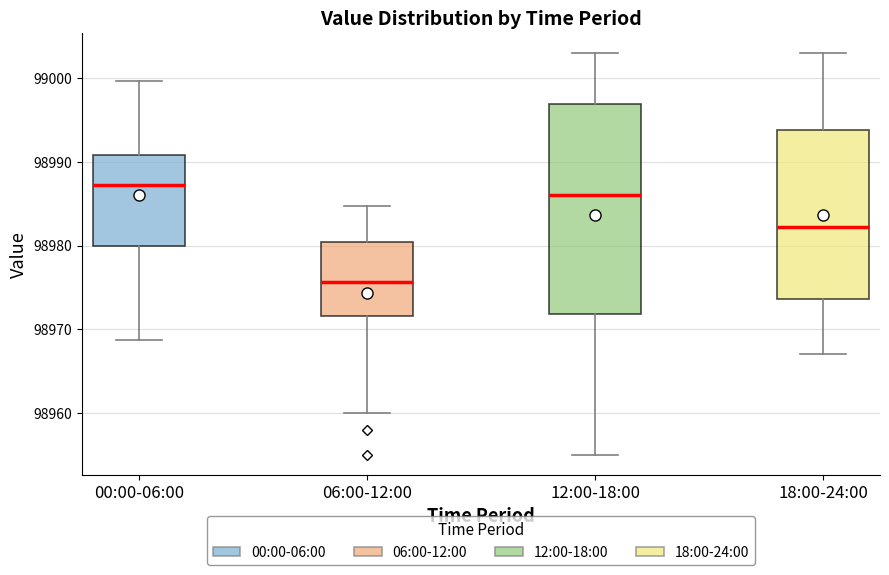

Reading left to right, read every box against the y-axis: the position of its median line, the range the box covers, and the ends of its whiskers. The values are not printed on the chart, so give them approximately, as read against the axis.

00:00-06:00: median 98987, box 98980 to 98991, whiskers 98969 to 99000
06:00-12:00: median 98976, box 98972 to 98980, whiskers 98960 to 98985
12:00-18:00: median 98986, box 98972 to 98997, whiskers 98955 to 99003
18:00-24:00: median 98982, box 98974 to 98994, whiskers 98967 to 99003